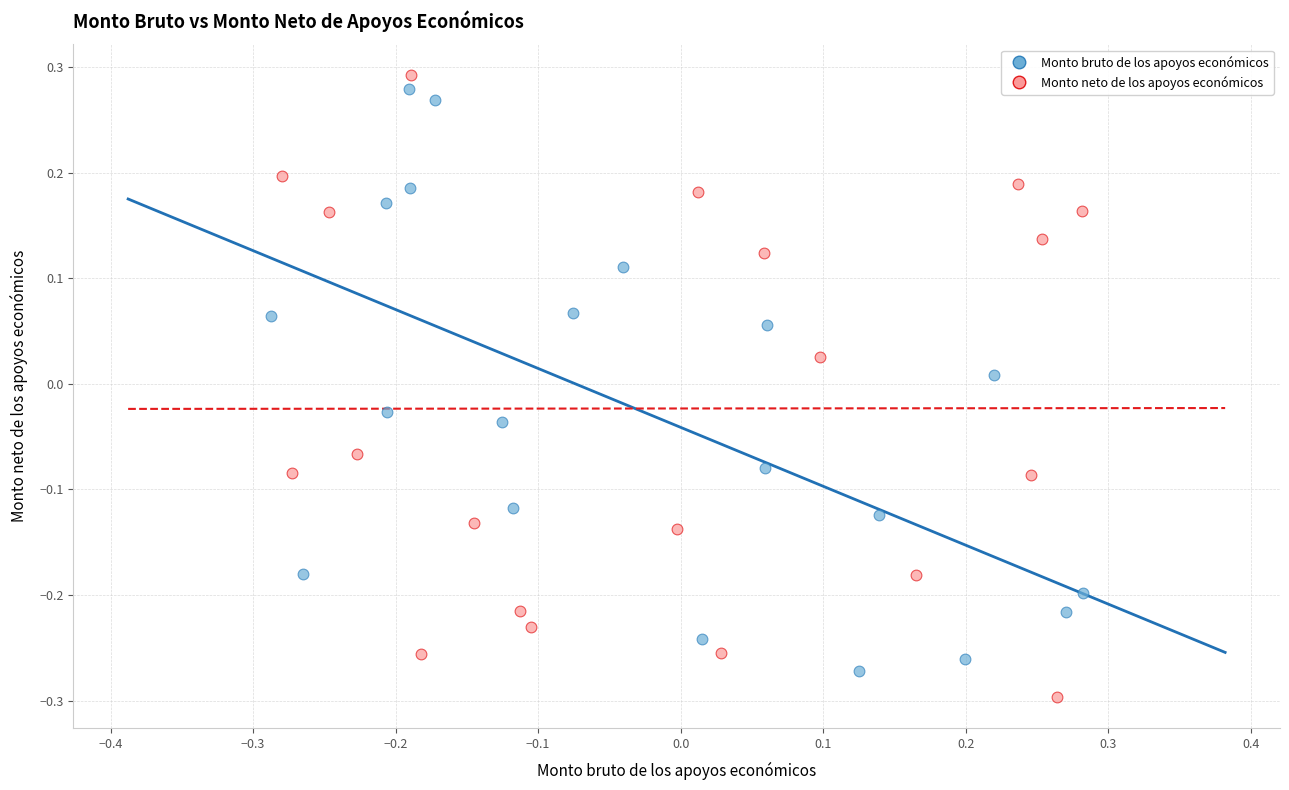

What are all the series names shown in the legend?

Monto bruto de los apoyos económicos, Monto neto de los apoyos económicos